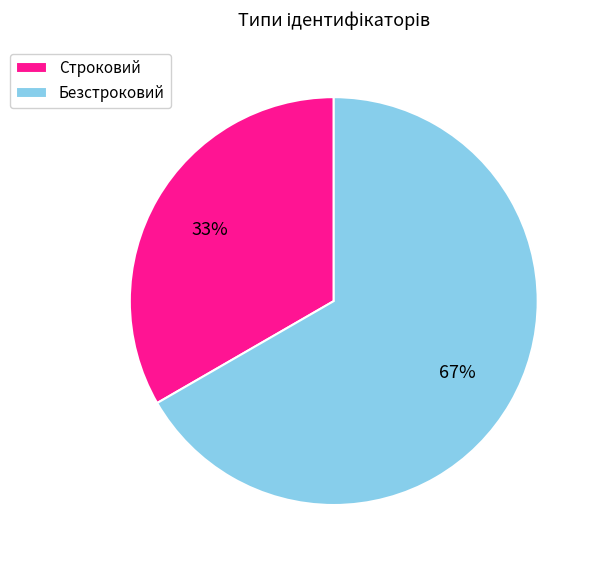

To the nearest percent, what is the combined percentage of Строковий and Безстроковий?

100%